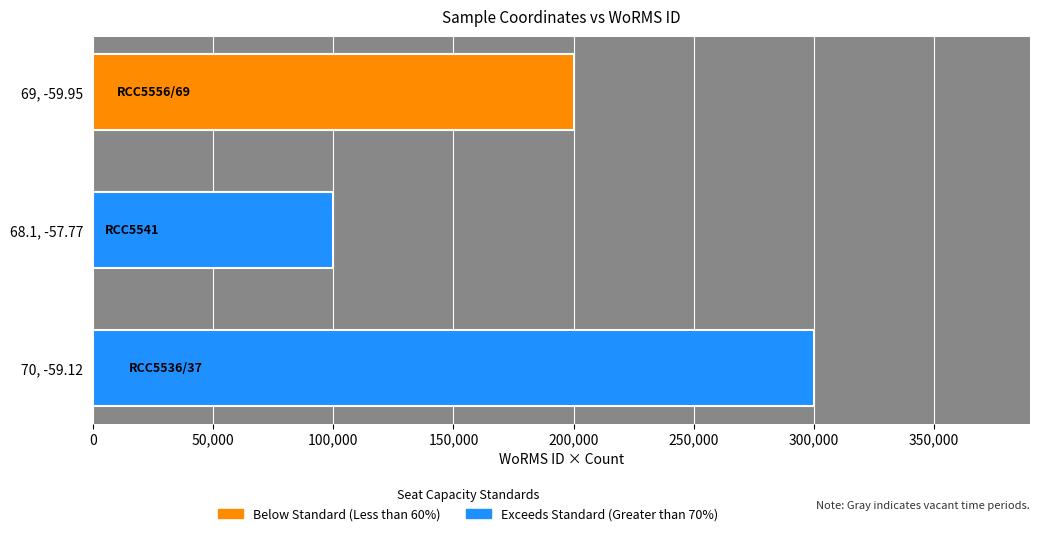

What is the difference between the maximum and minimum values?

200000